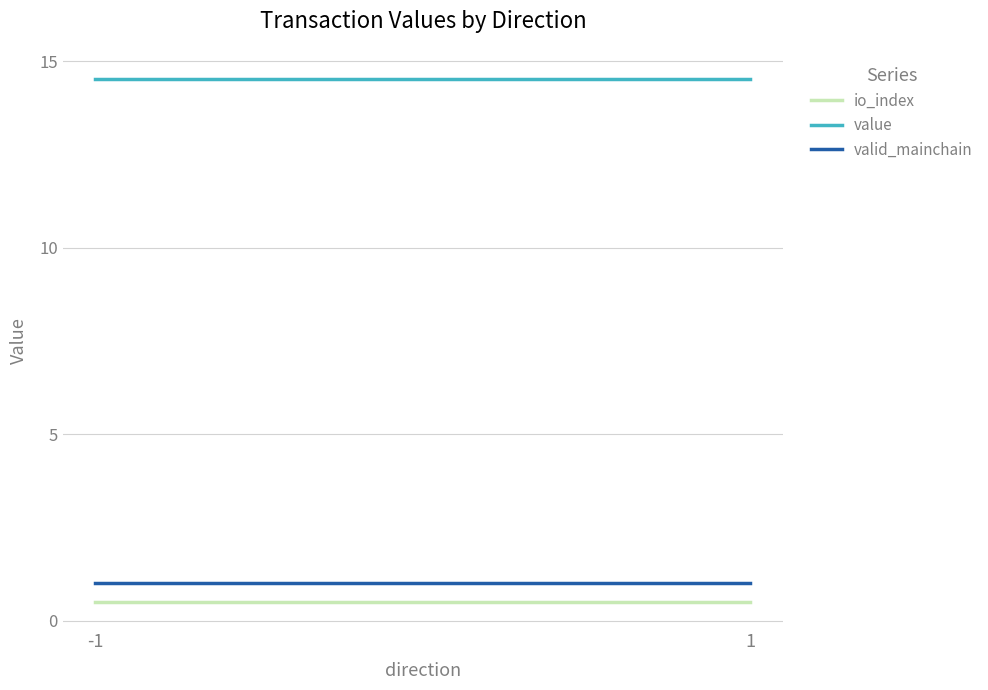

At which label does valid_mainchain reach its minimum?

-1